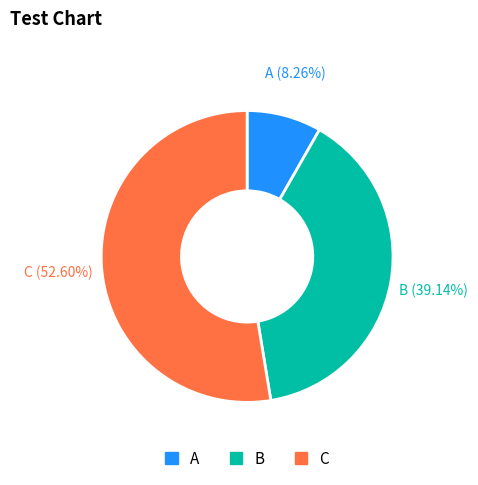

Does any single category account for the majority?

Yes